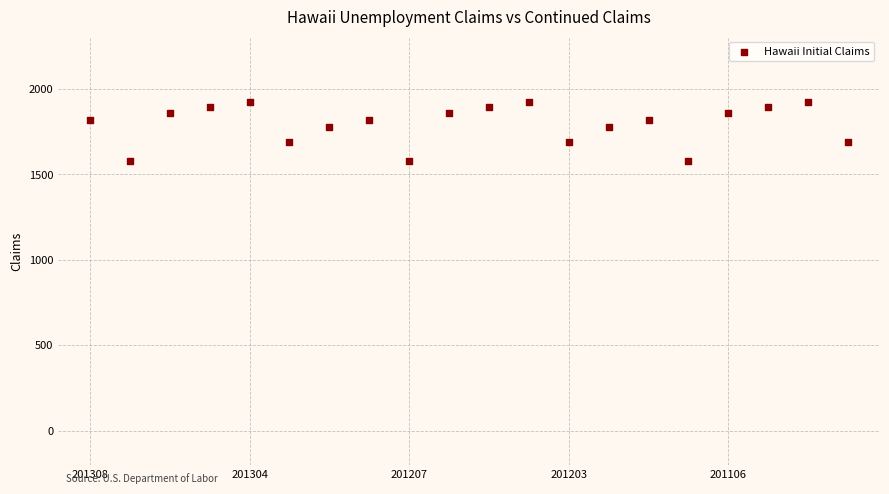

What is the range of Y values (max minus min)?

346